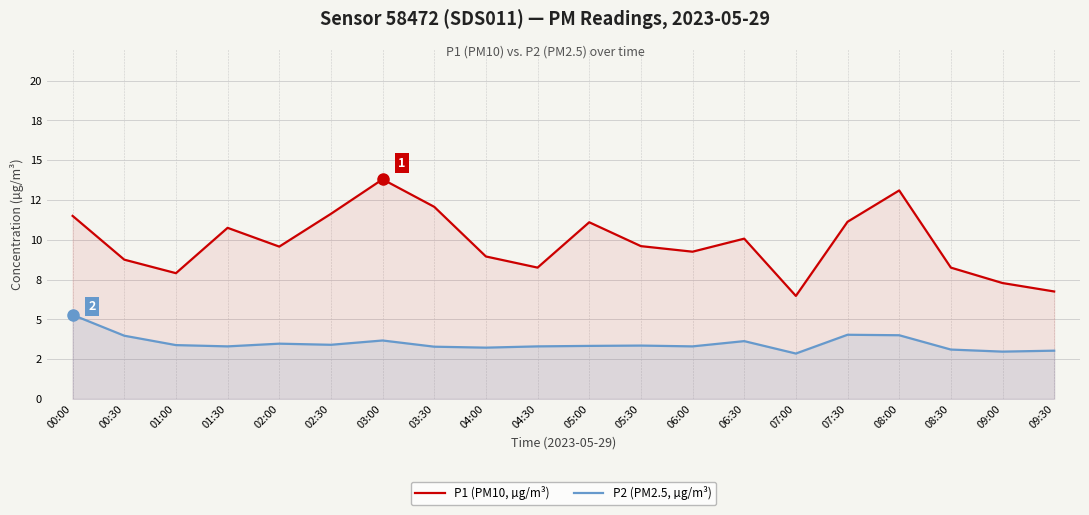

At how many categories does at least one series exceed 11?

7